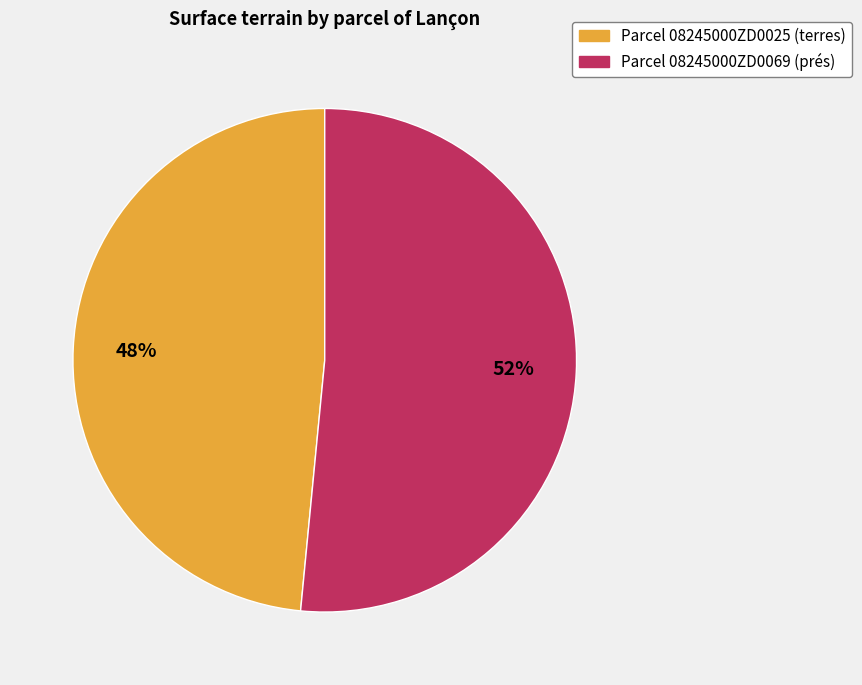

To the nearest percent, what is the average slice percentage?

50%